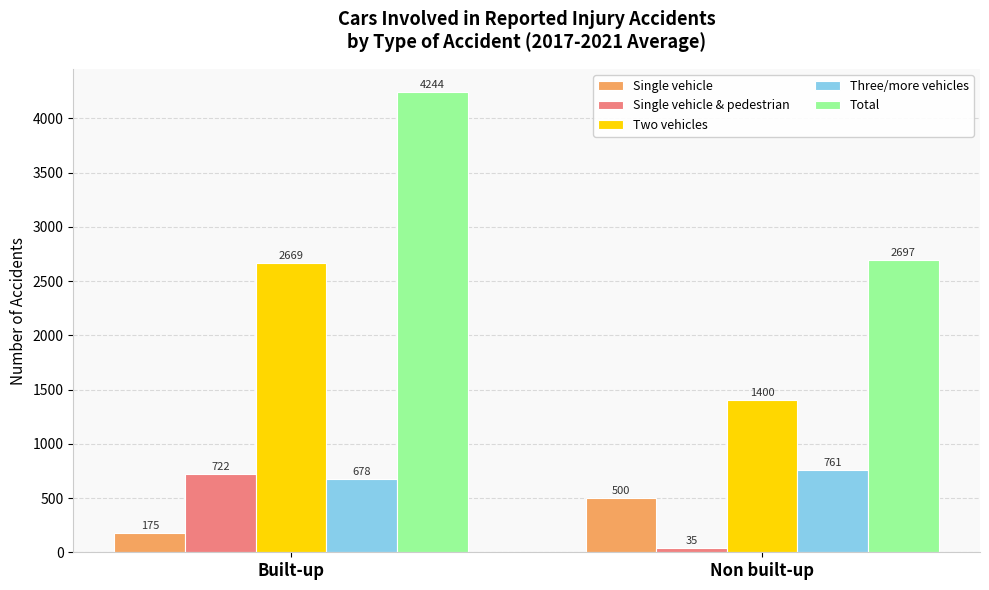

The Two vehicles series shows 2669 at Built-up. True or false?

True